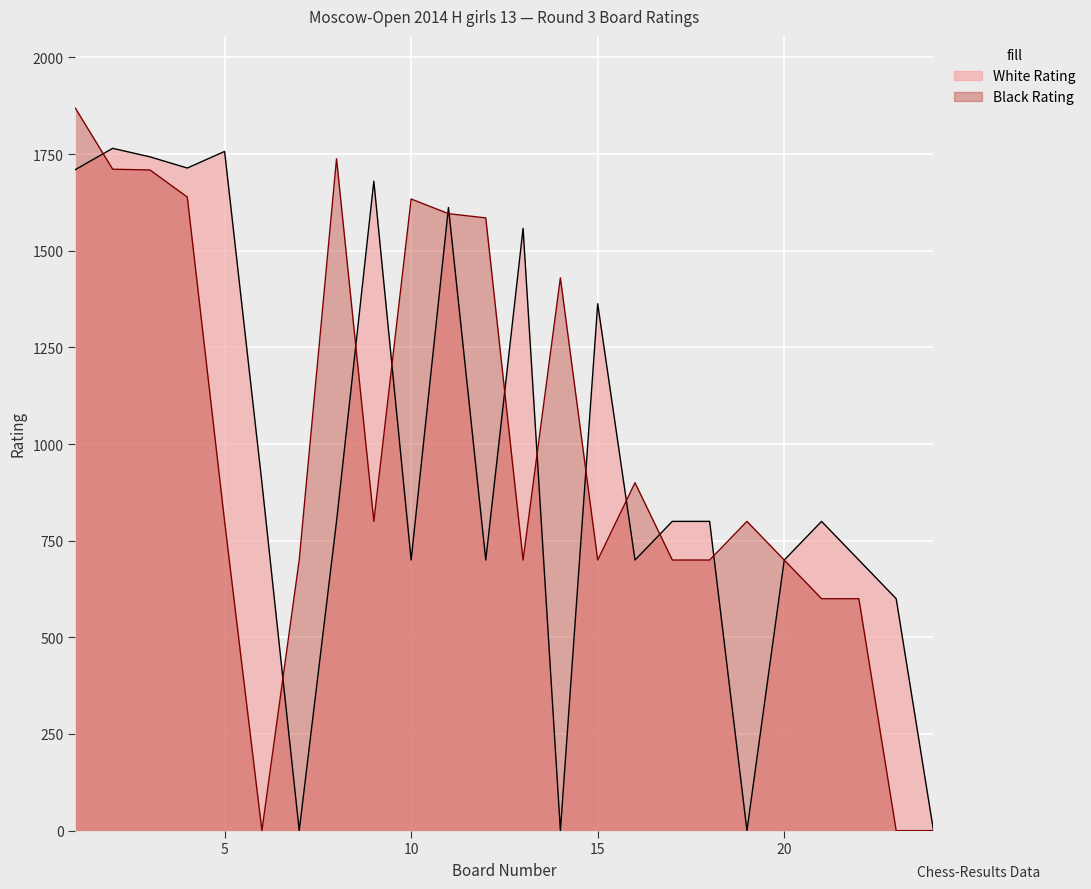

Where is the first local minimum for White Rating?

4